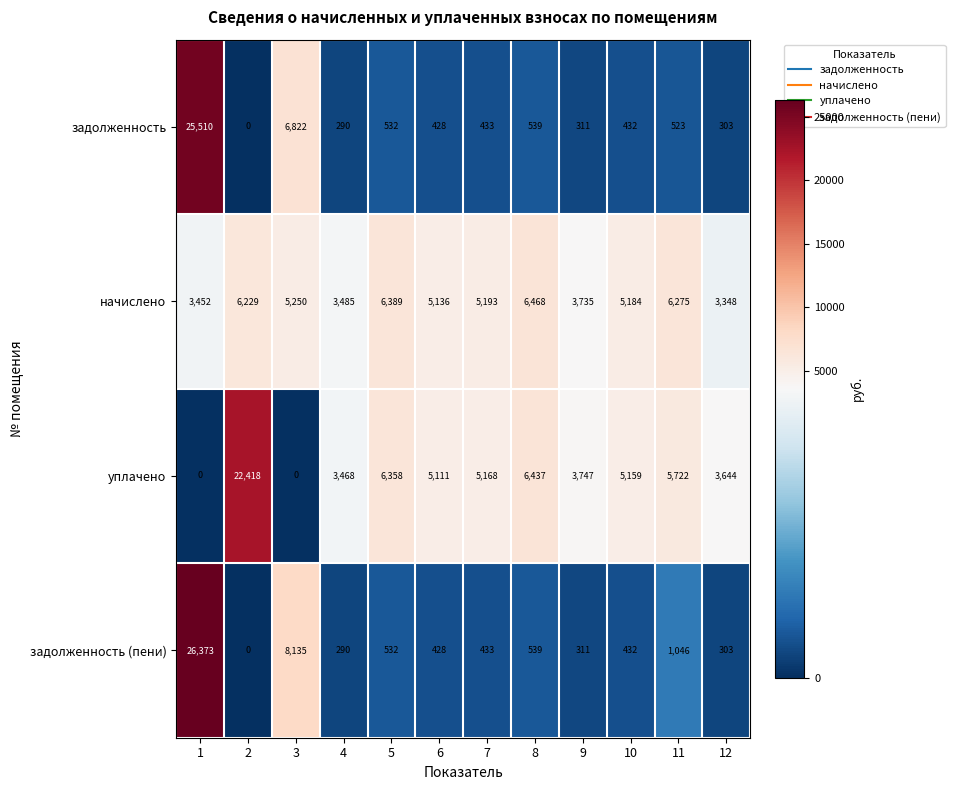

Rank the series by their maximum value, from lowest to highest.

начислено, уплачено, задолженность, задолженность (пени)